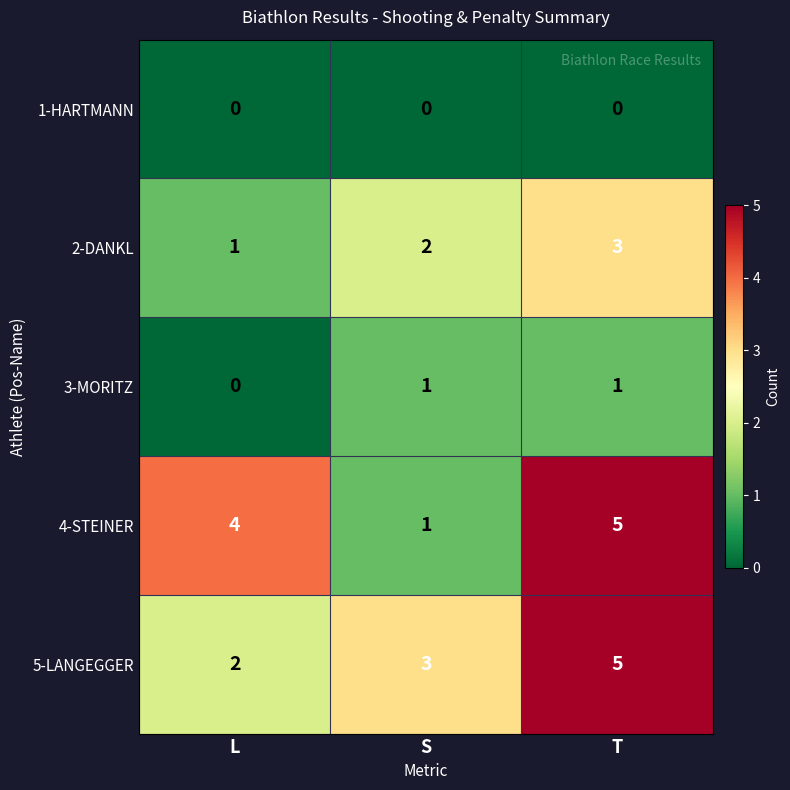

Reading right to left, transcribe all the data shown in this chart.

1-HARTMANN: 0	0	0
2-DANKL: 3	2	1
3-MORITZ: 1	1	0
4-STEINER: 5	1	4
5-LANGEGGER: 5	3	2